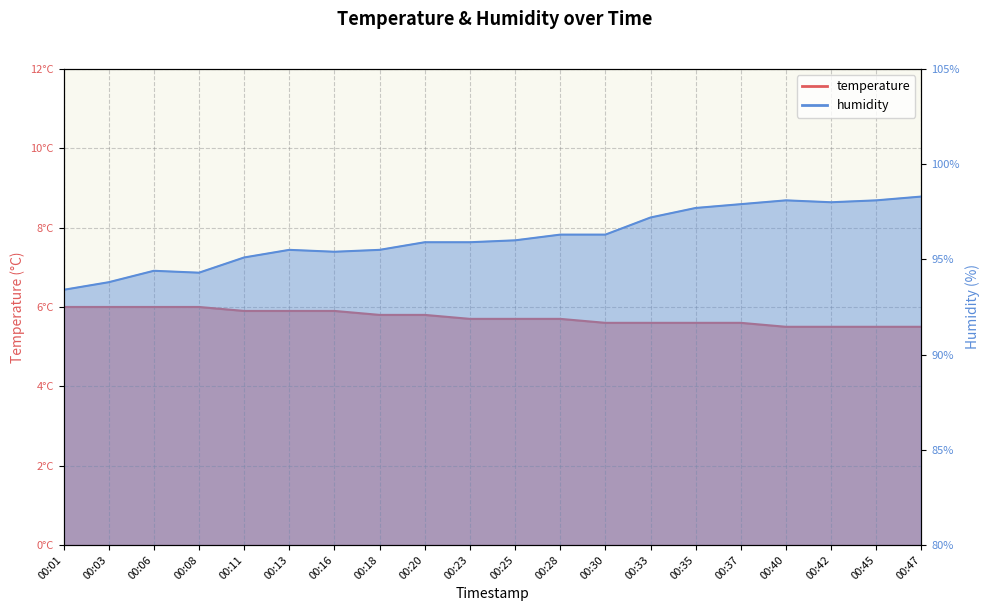

At how many categories does at least one series exceed 61?

20